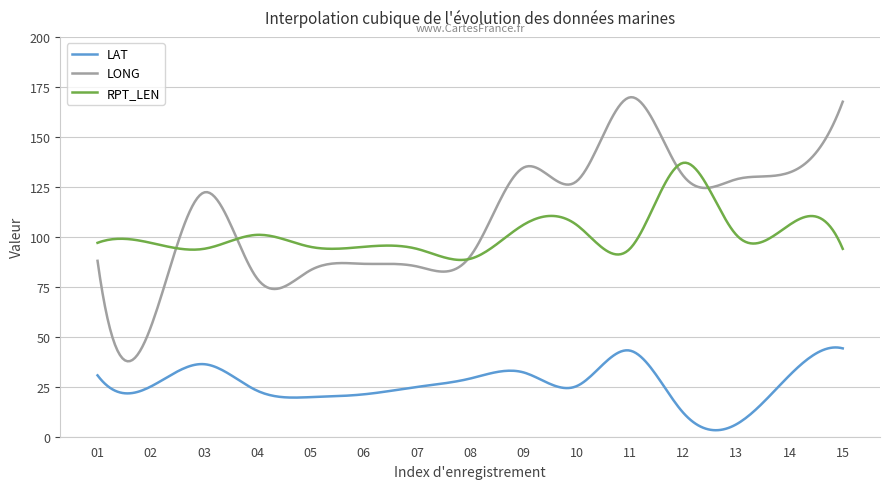

Which series has the largest total across all categories?

LONG